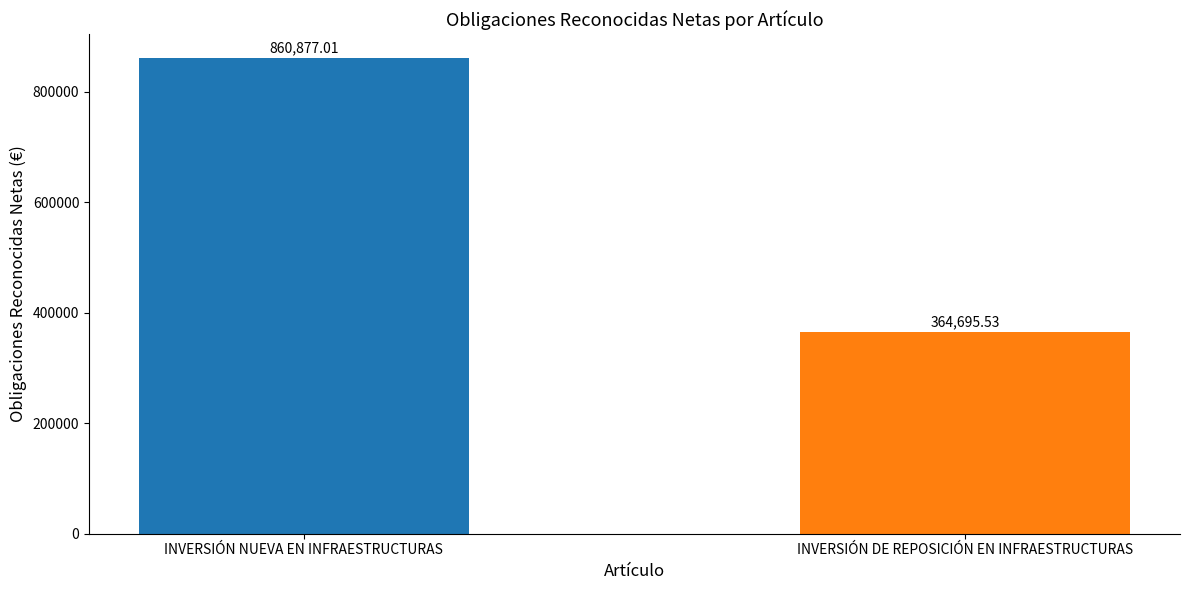

List the labels in order of value, smallest first.

INVERSIÓN DE REPOSICIÓN EN INFRAESTRUCTURAS, INVERSIÓN NUEVA EN INFRAESTRUCTURAS